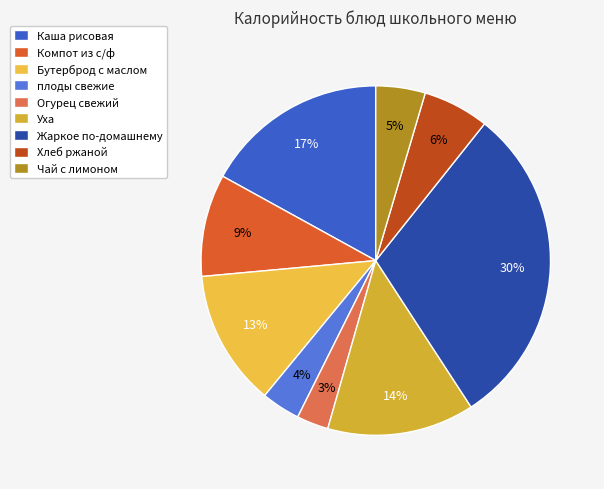

What is the largest slice in the pie chart?

Жаркое по-домашнему